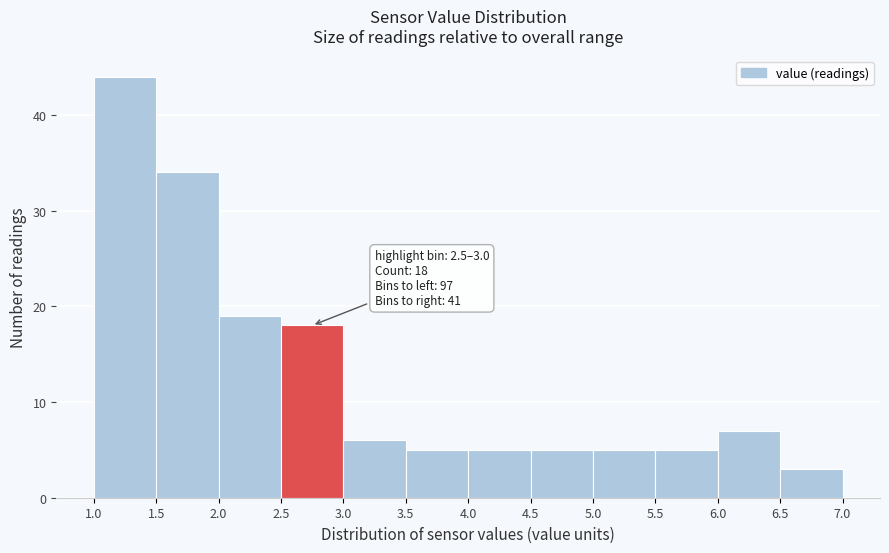

Which range on the x-axis has the tallest bar?

1.0 to 1.5